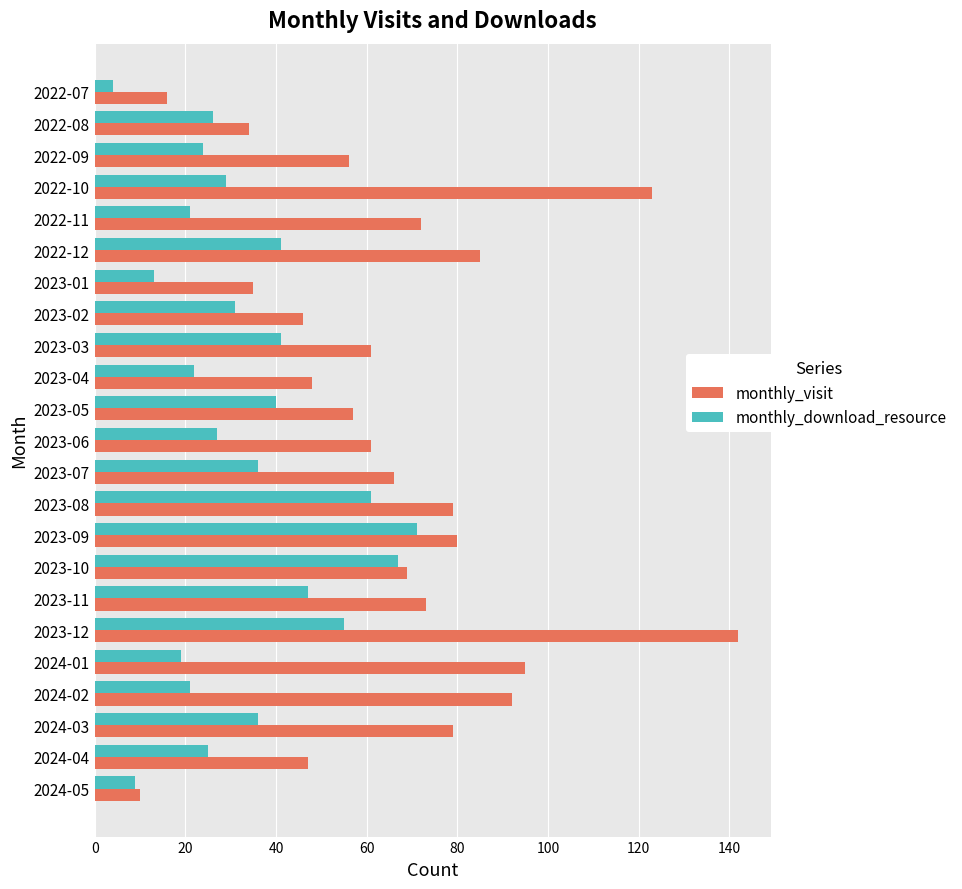

The monthly_visit series shows 10 at 2024-05. True or false?

True